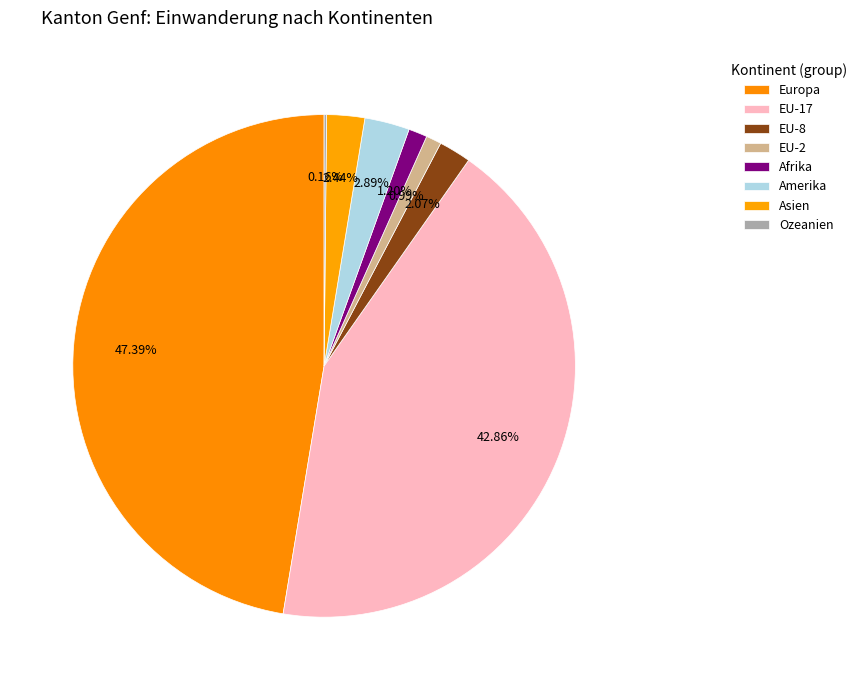

What percentage is NOT represented by Ozeanien?

99.8%